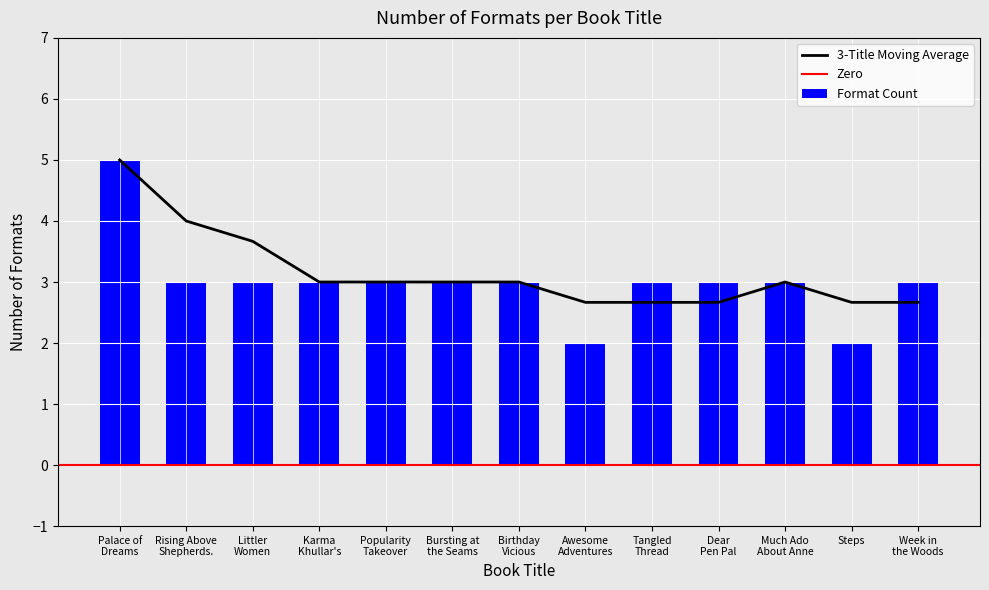

What is the sum of all values?

39